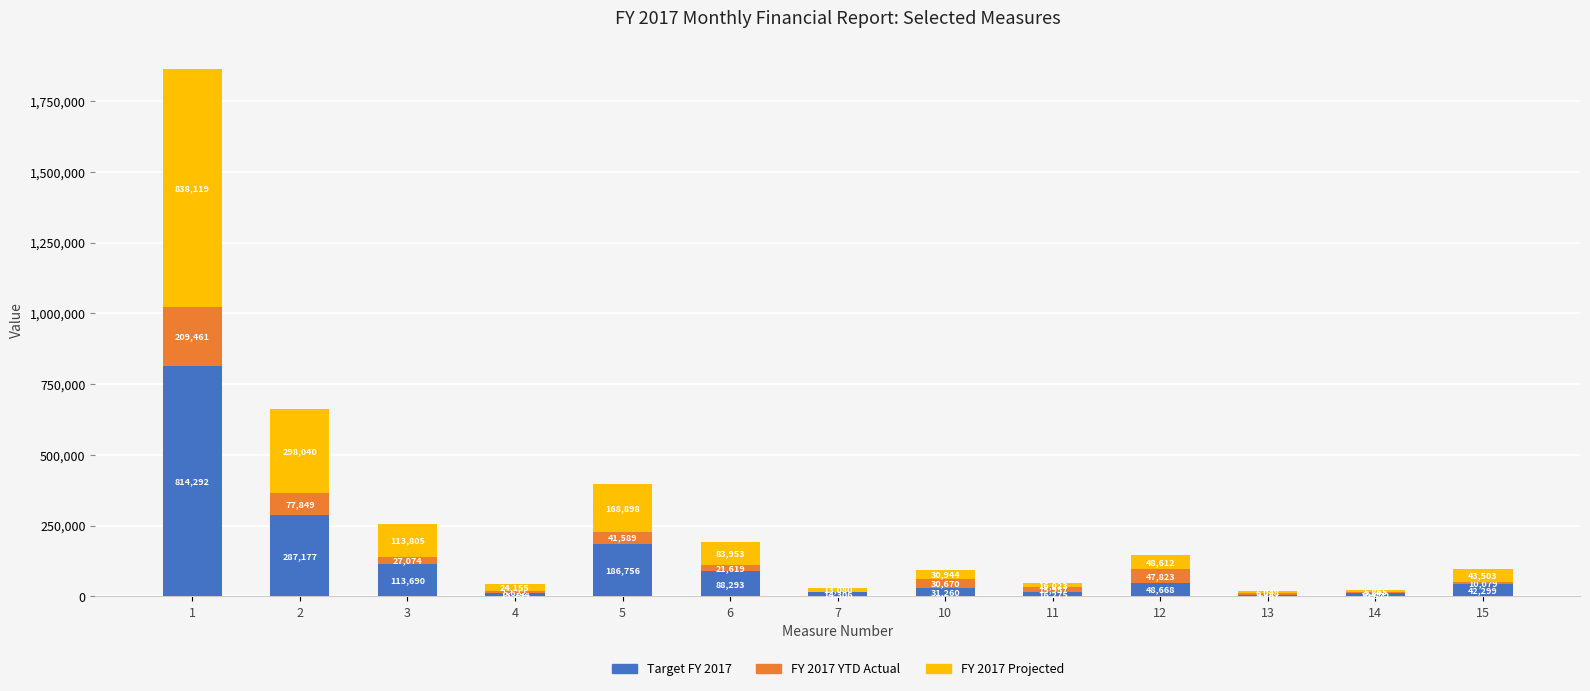

Read the Target FY 2017 value at 11.

16275.0